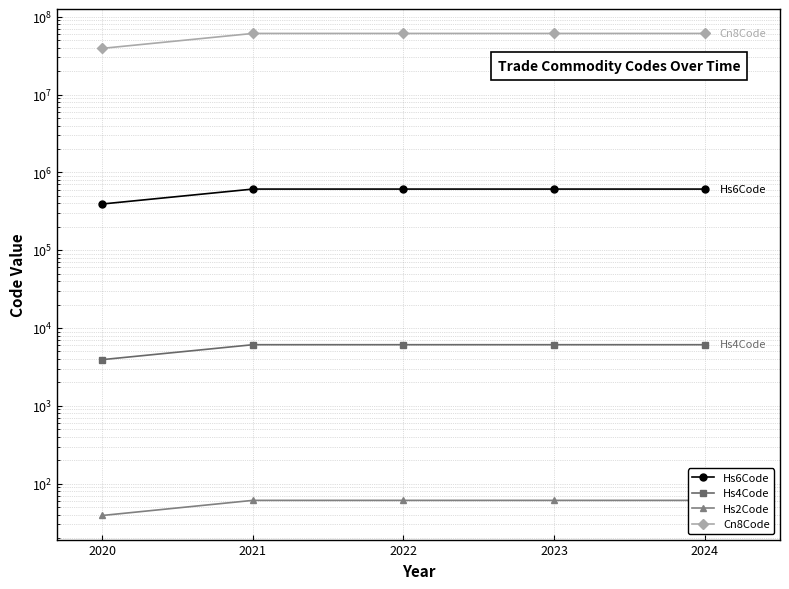

The Cn8Code series shows 13320311 at 2024. True or false?

False